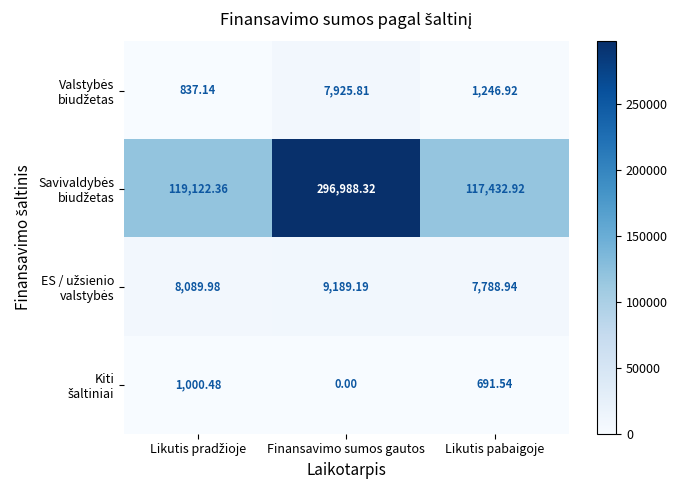

At which category does the chart reach its minimum across all series?

Finansavimo sumos gautos